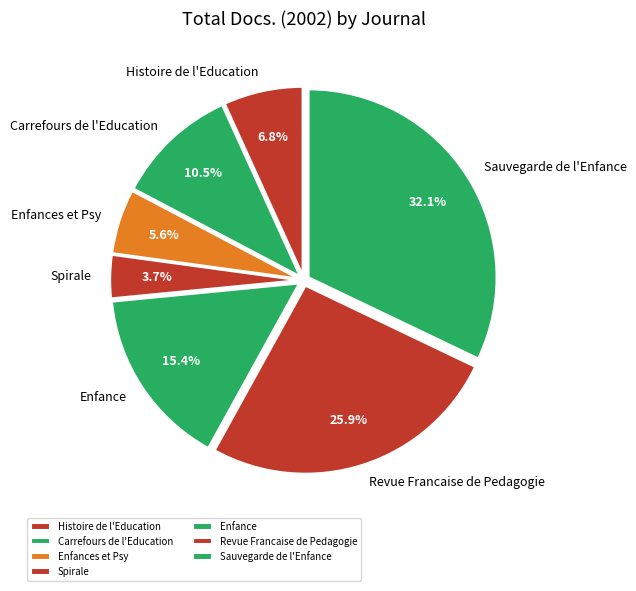

How many segments does this pie chart have?

7